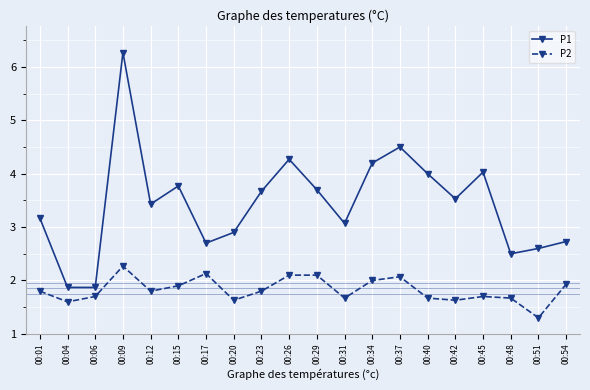

Rank the series by their maximum value, from highest to lowest.

P1, P2